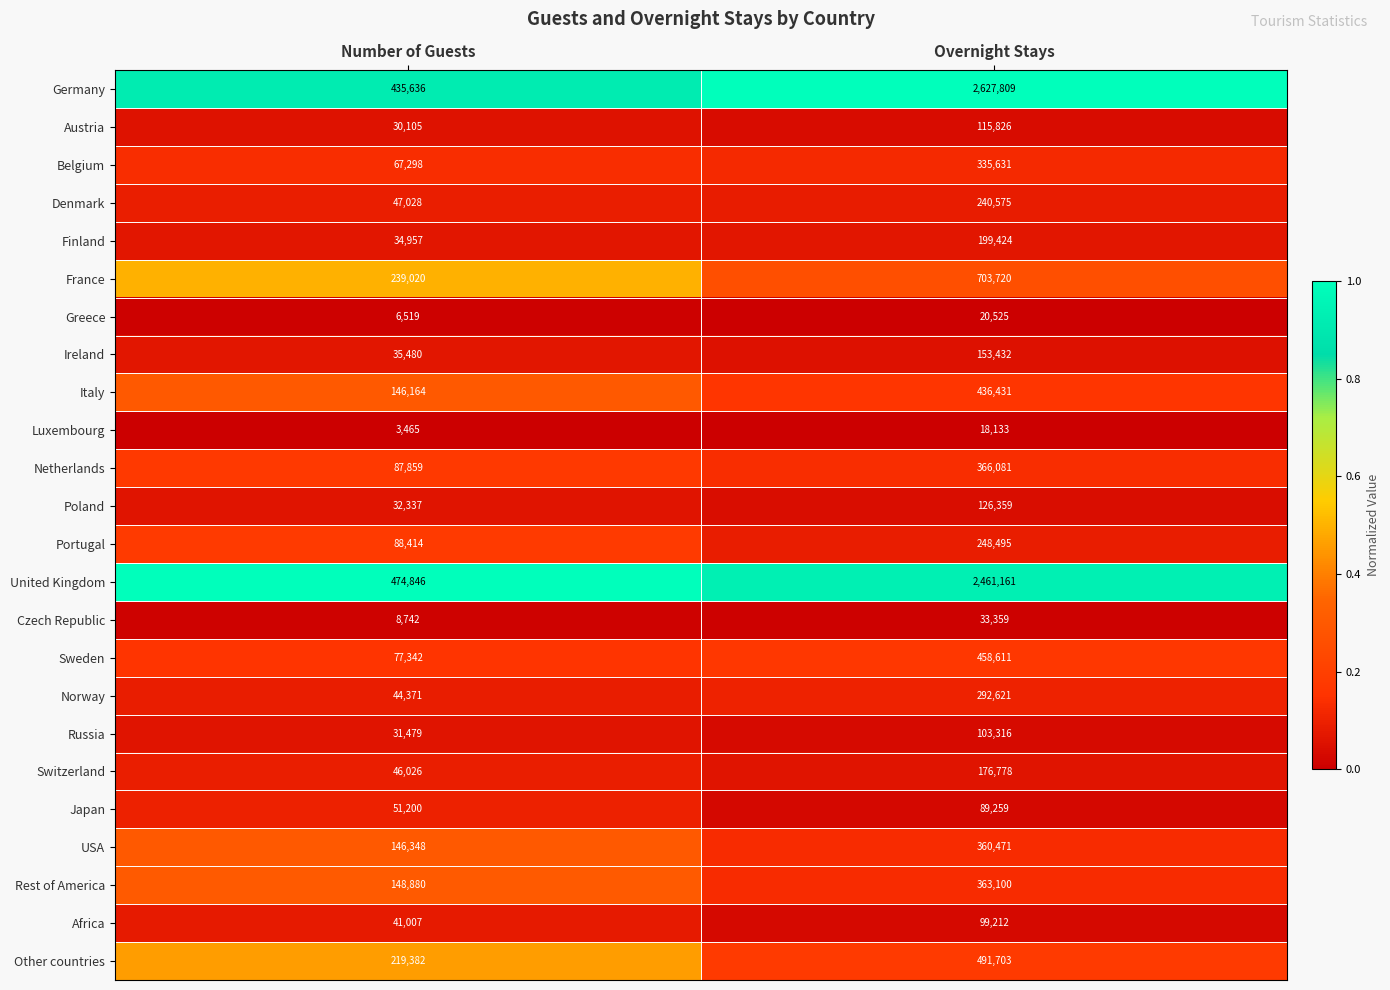

Rank the series at Number of Guests from highest to lowest value.

United Kingdom, Germany, France, Other countries, Rest of America, USA, Italy, Portugal, Netherlands, Sweden, Belgium, Japan, Denmark, Switzerland, Norway, Africa, Ireland, Finland, Poland, Russia, Austria, Czech Republic, Greece, Luxembourg